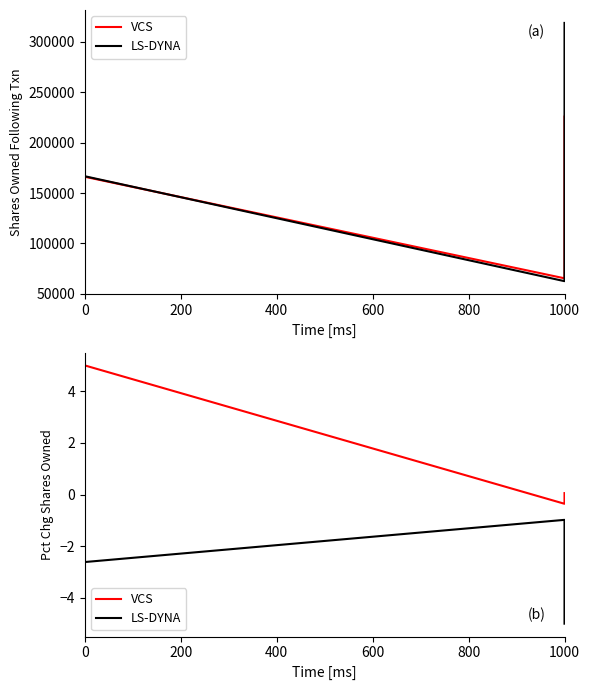

True or false: VCS and LS-DYNA cross at least once.

False